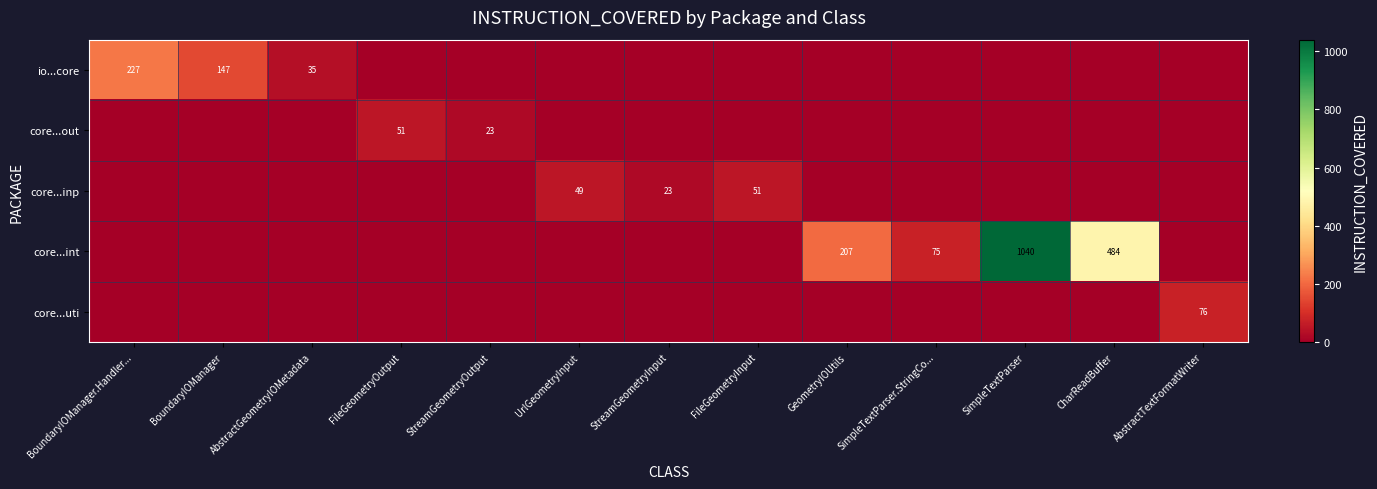

The io...core series shows 18 at AbstractGeometryIOMetadata. True or false?

False